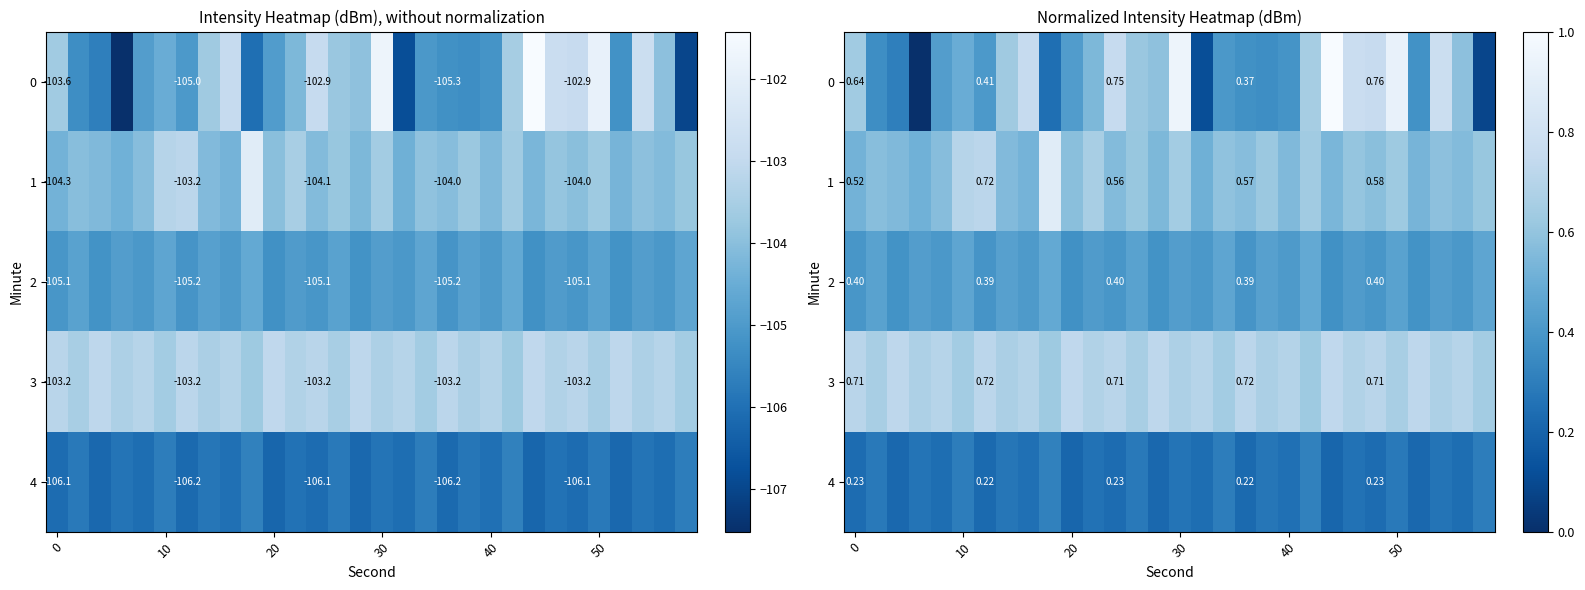

What is the difference between the second highest and second lowest values in the 4 series?

0.1